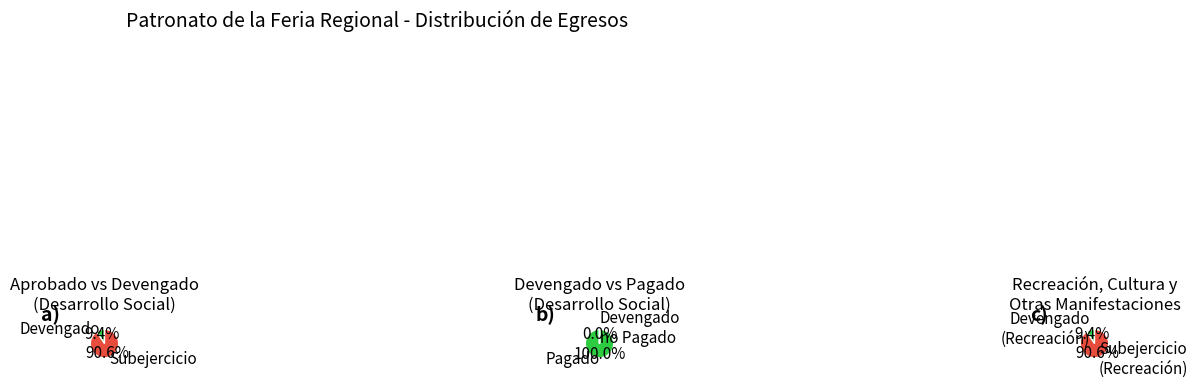

True or false: Recreación, Cultura y Otras Manifestaciones accounts for 1% of the total.

False